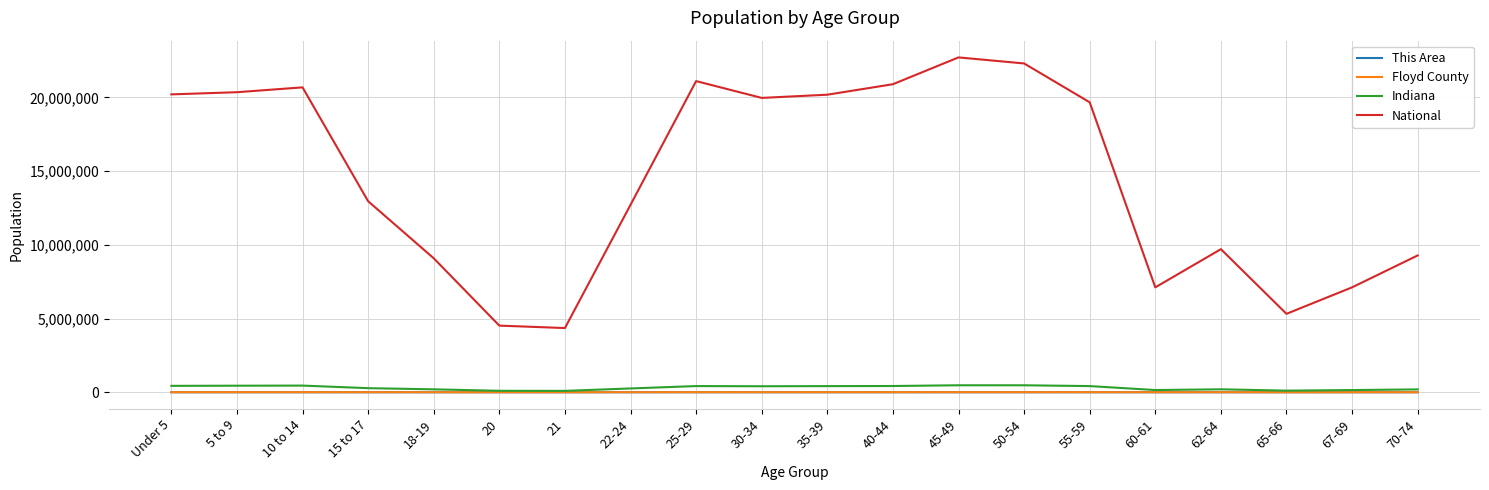

Which series has the largest total across all categories?

National